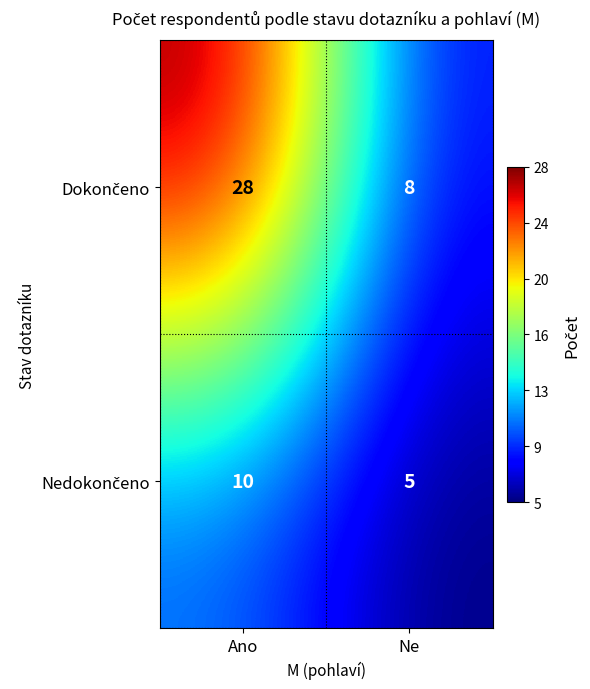

What is the difference between the highest and lowest values at Ano?

18